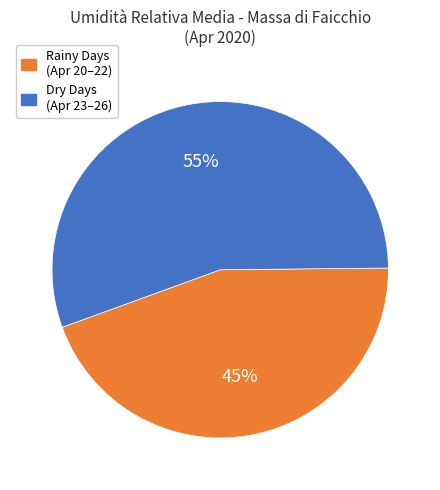

How many segments does this pie chart have?

2